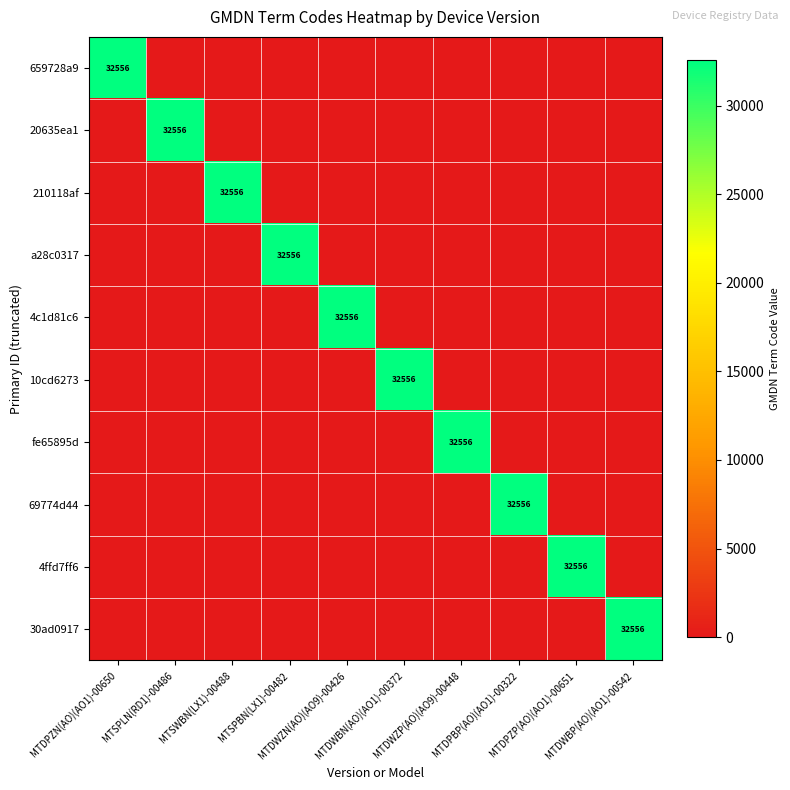

What is the average value of the 10cd6273 series?

3256